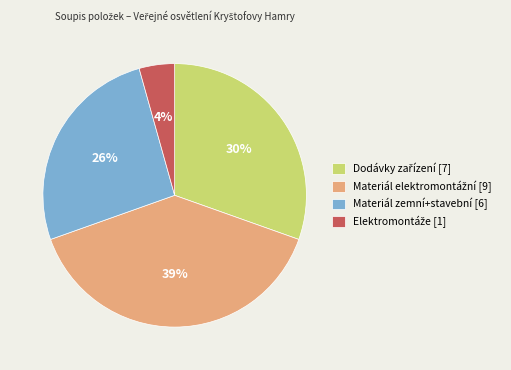

Does any single category account for the majority?

No